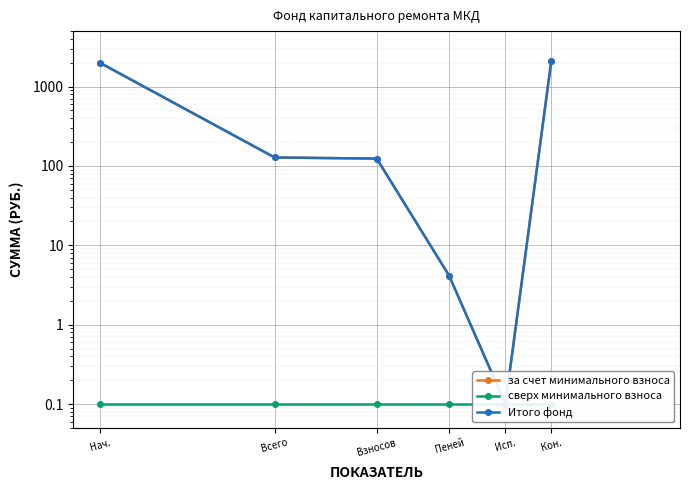

At which label does за счет минимального взноса first exceed 127?

Нач.